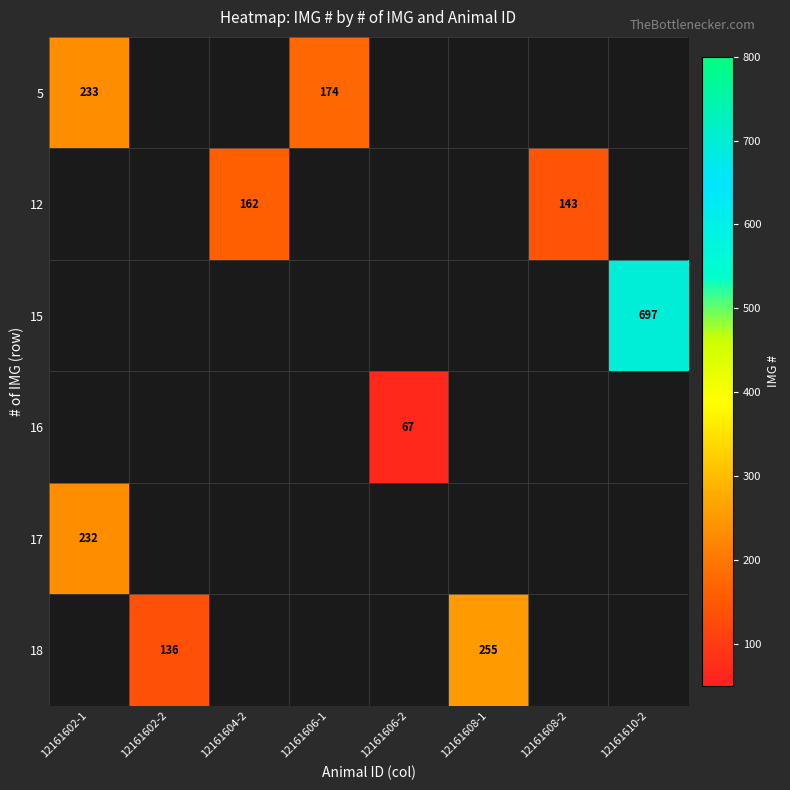

True or false: 16 has a value of 67 at 12161606-2.

True